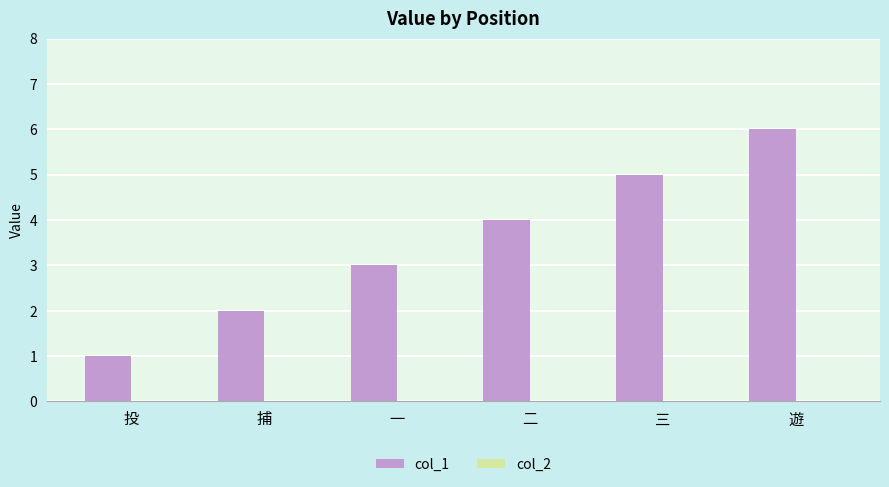

At which category does the chart reach its minimum across all series?

投